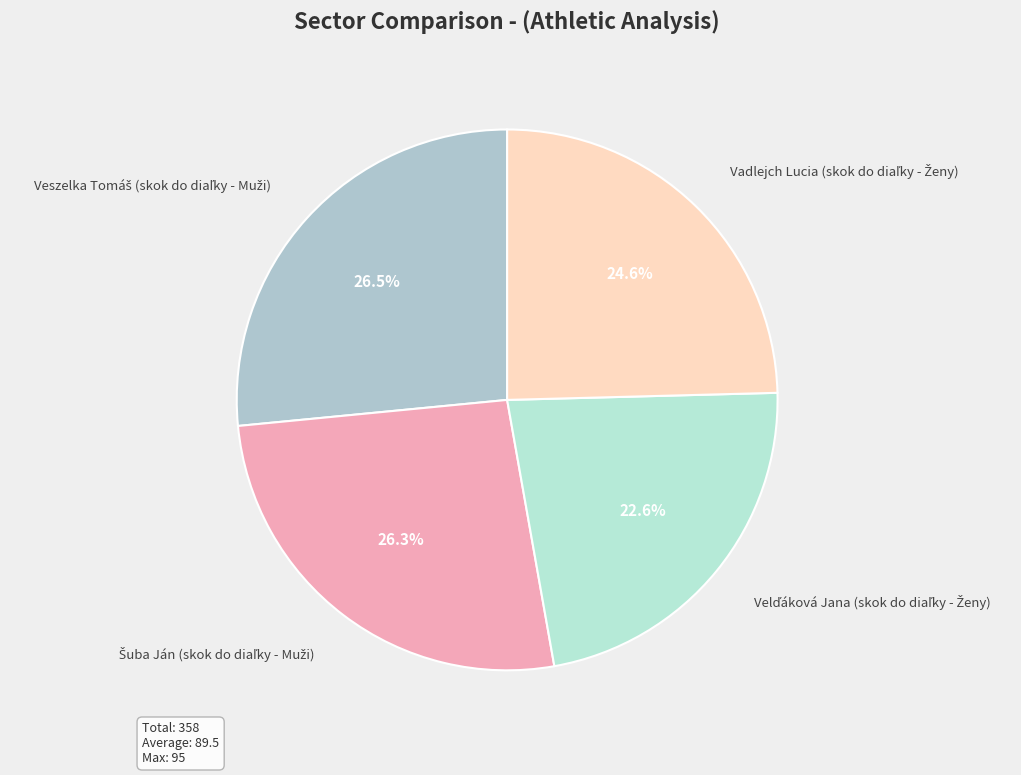

Is there any slice that represents more than half of the pie?

No